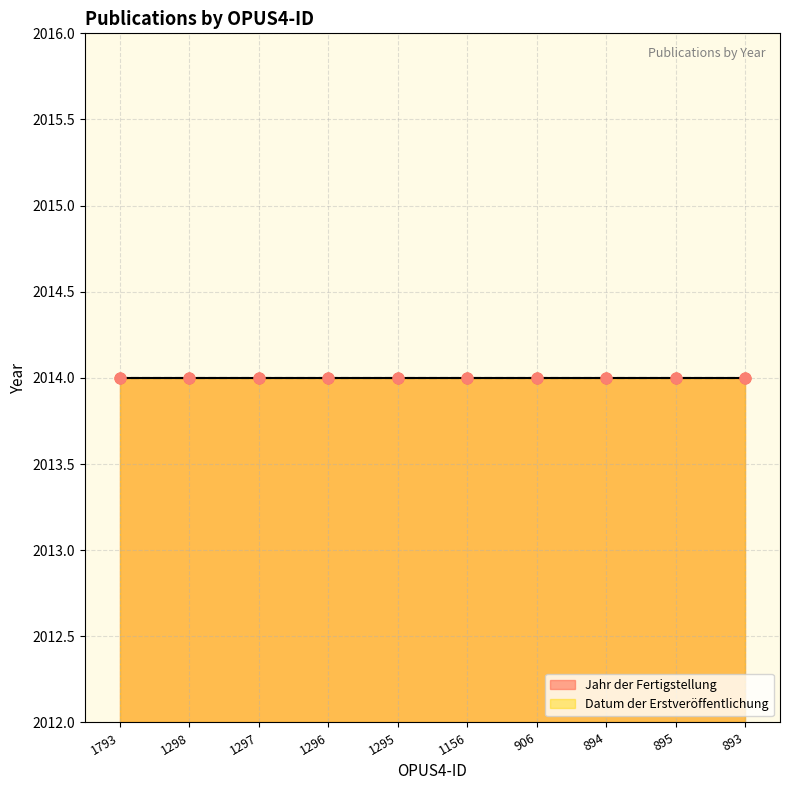

Is the value of Jahr der Fertigstellung at 1295 greater than the value of Datum der Erstveröffentlichung at 1298?

Yes